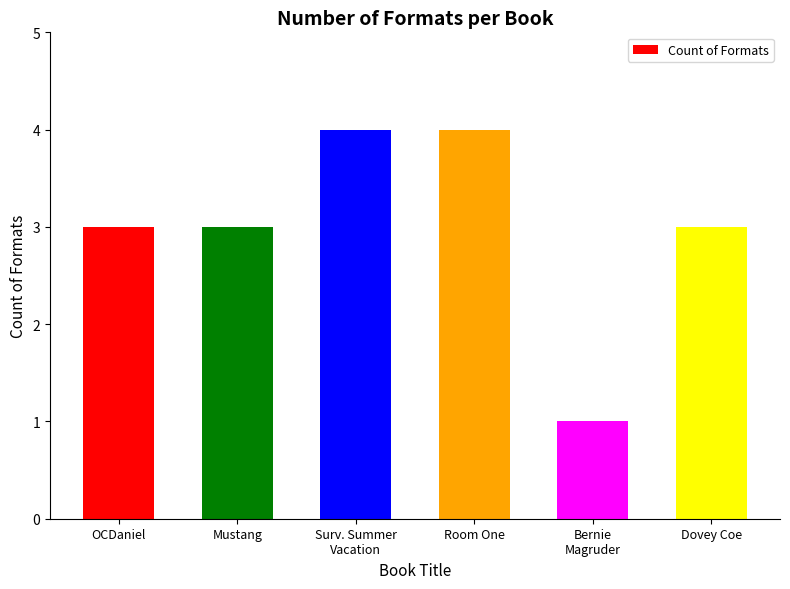

True or false: the data shows 4 at OCDaniel.

False